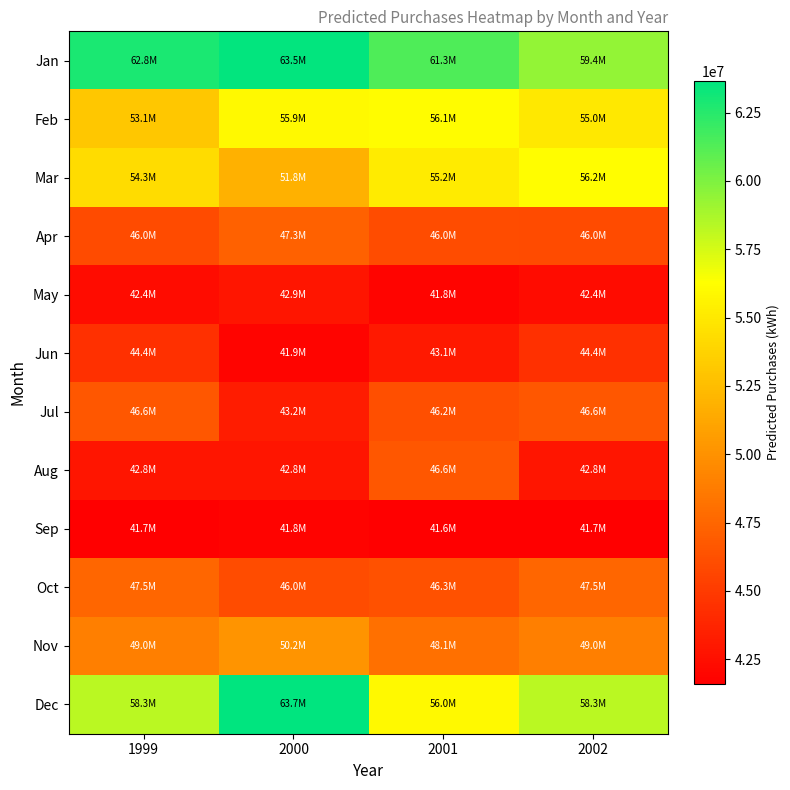

Which has a higher value, 2000 or 1999?

2000